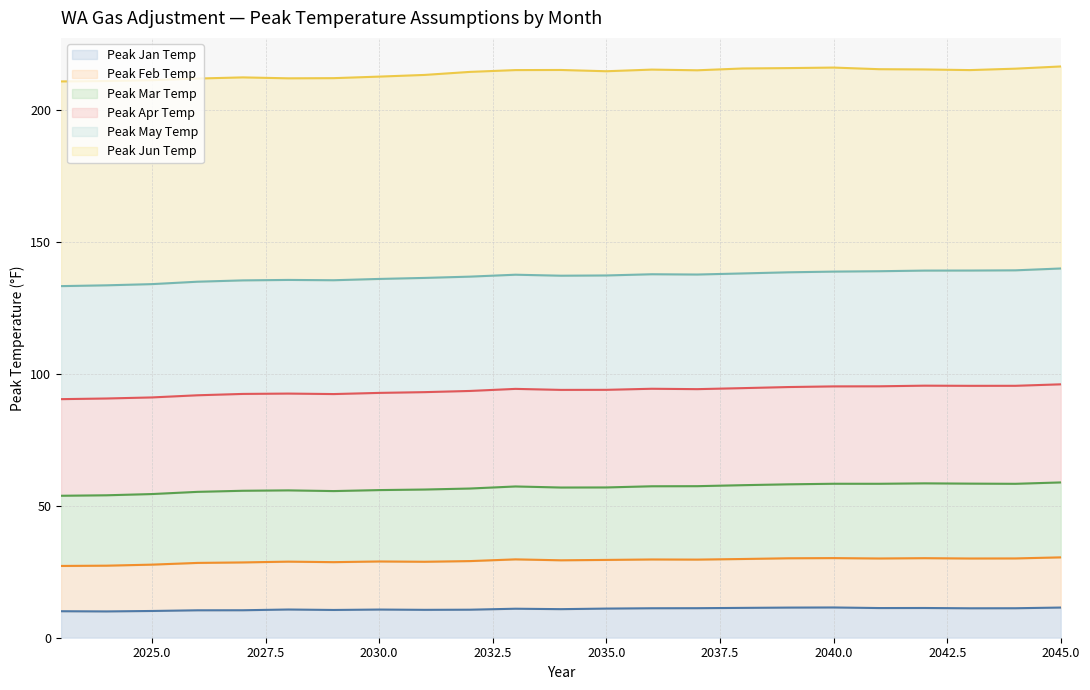

What is the total value across all series at 2030.0?

212.6